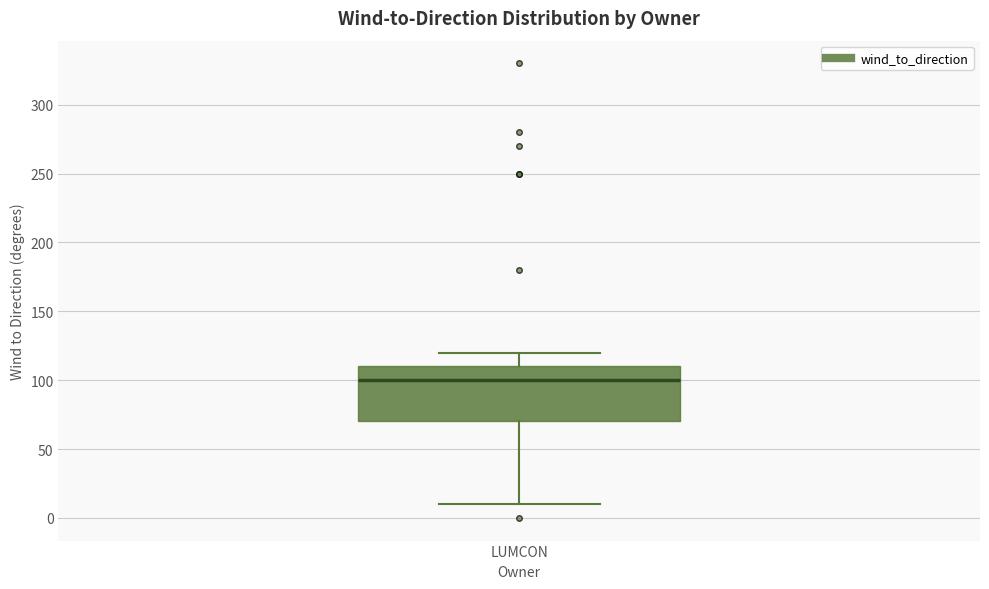

Transcribe this box plot: give where the median line is, the range the box spans, and where the two whiskers end, as read against the y-axis. The values are not printed on the chart, so give them approximately, as read against the axis.

median 100, box 70 to 110, whiskers 10 to 120